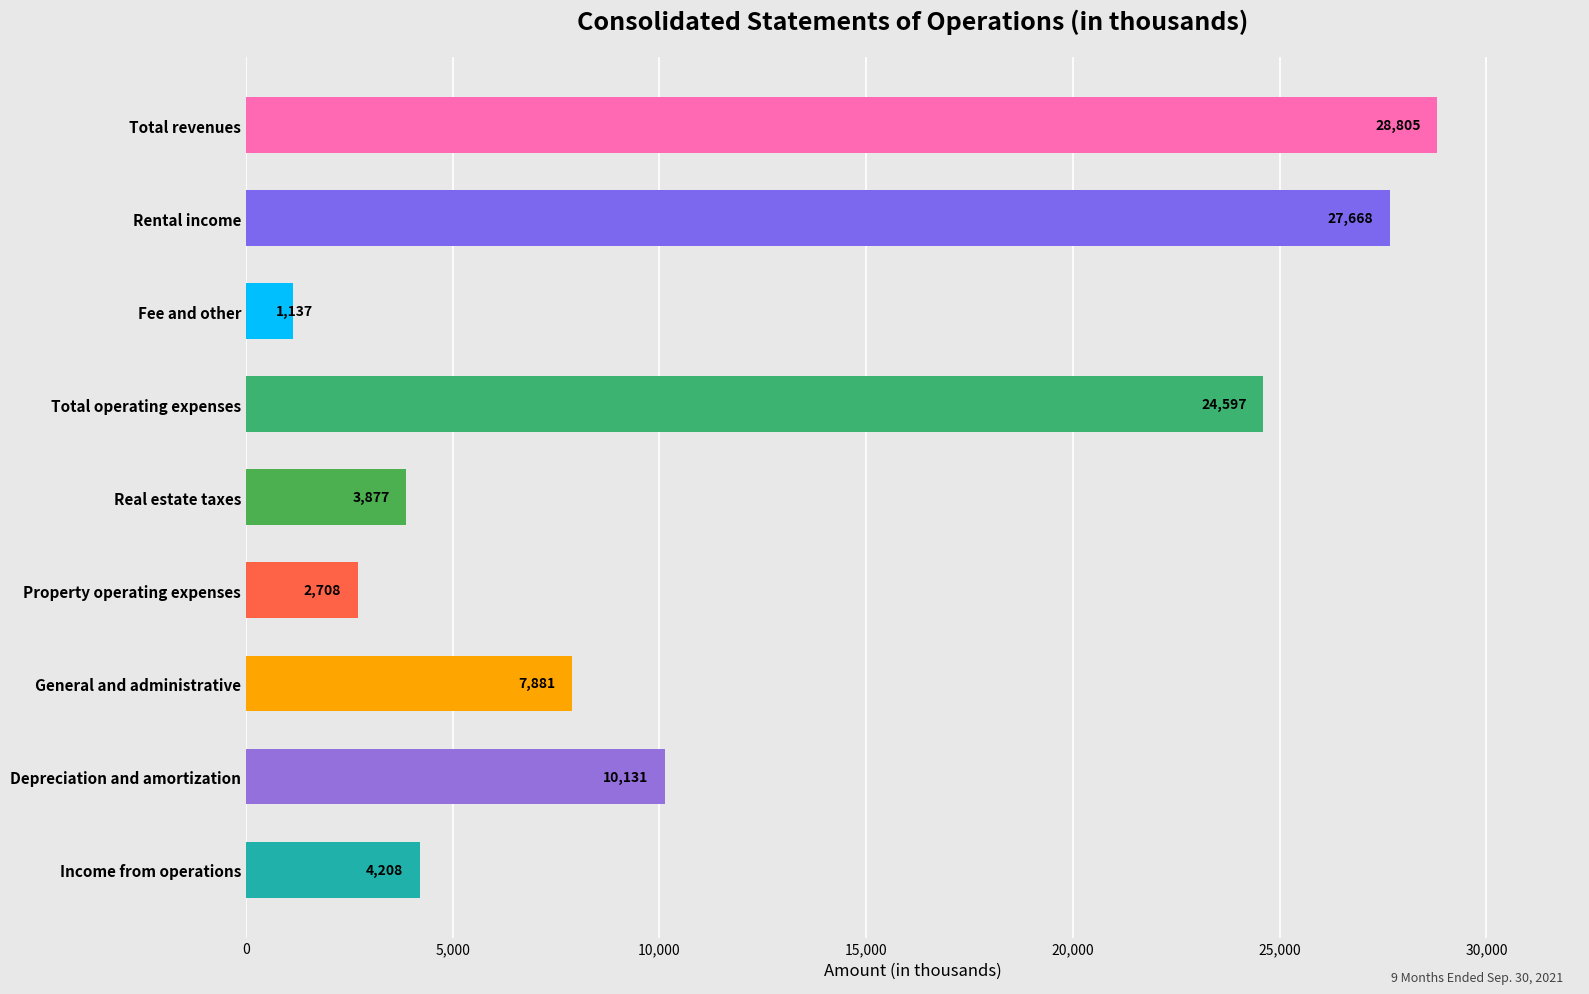

Between Depreciation and amortization and Real estate taxes, which is larger?

Depreciation and amortization